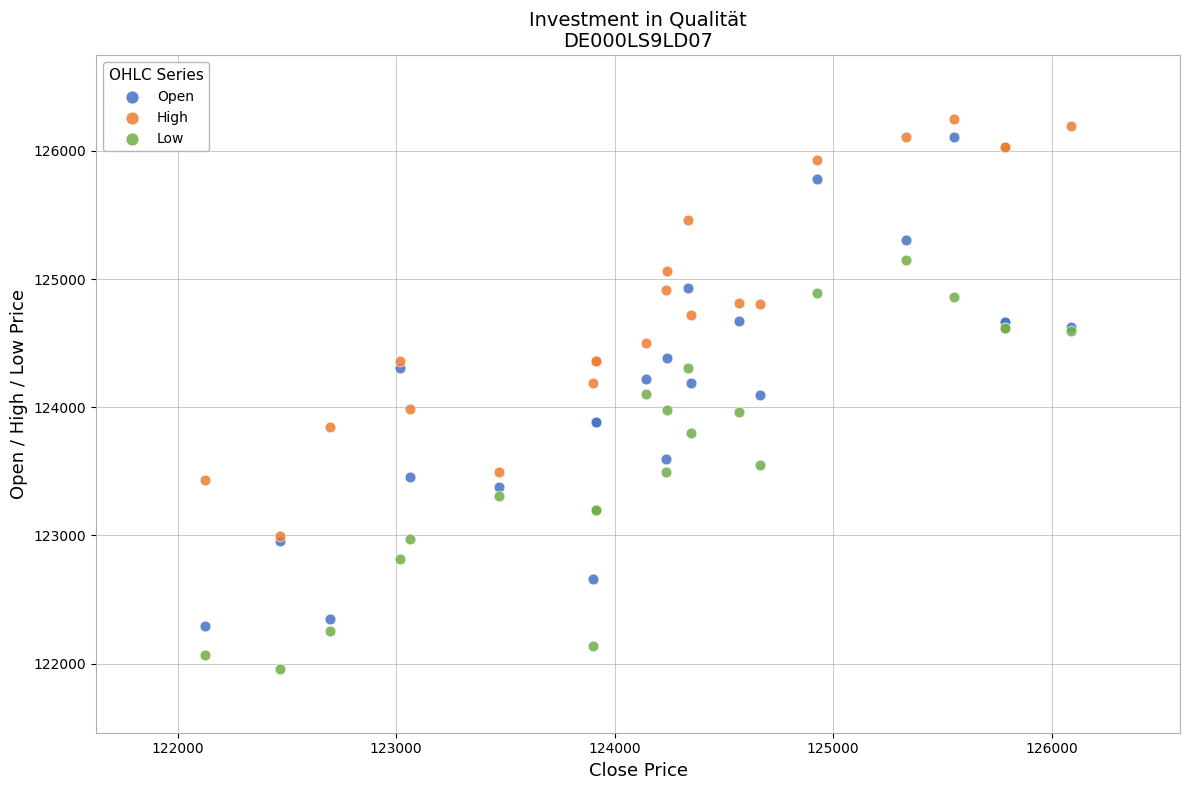

What are all the series names shown in the legend?

Open, High, Low